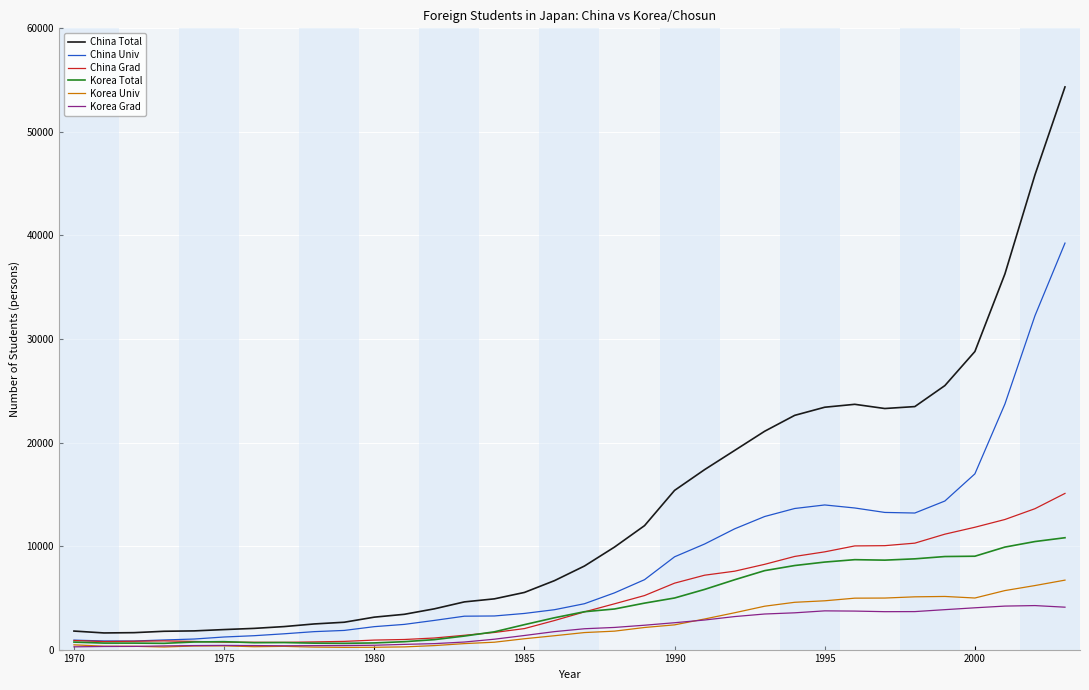

How many series are shown in this chart?

6